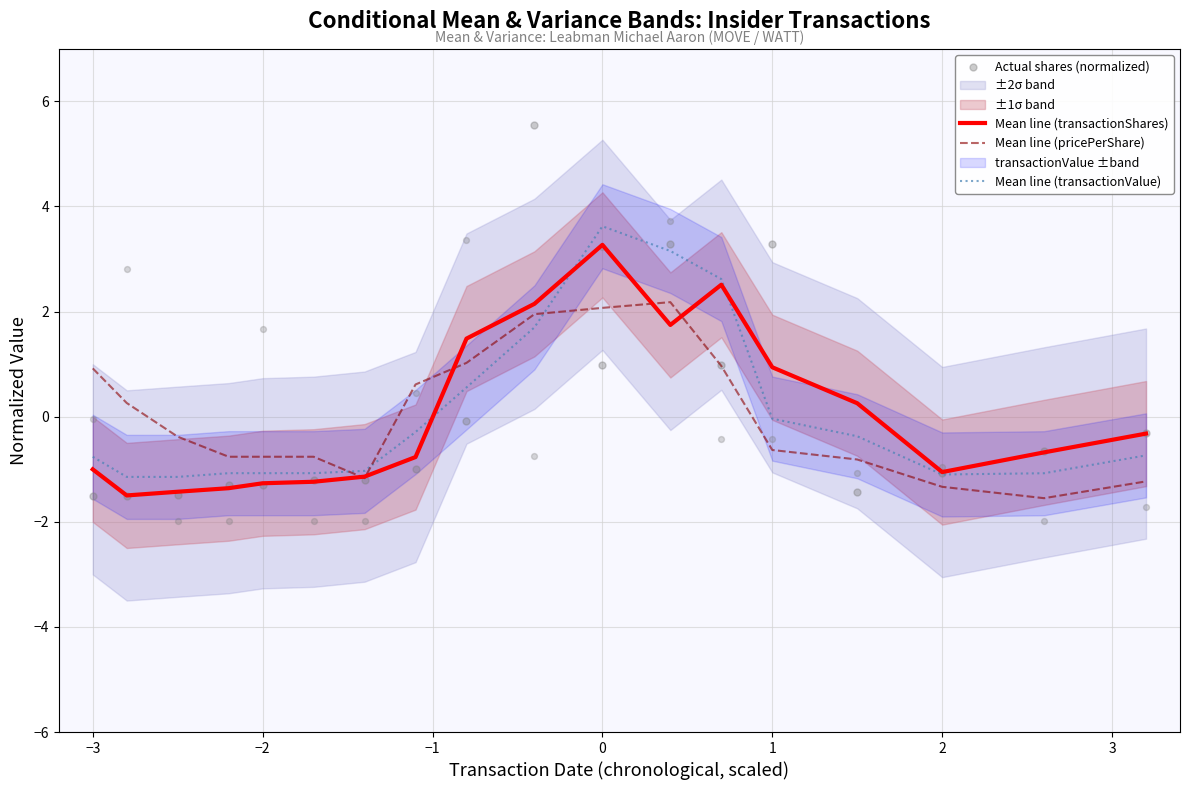

At how many categories does at least one series exceed 3?

4